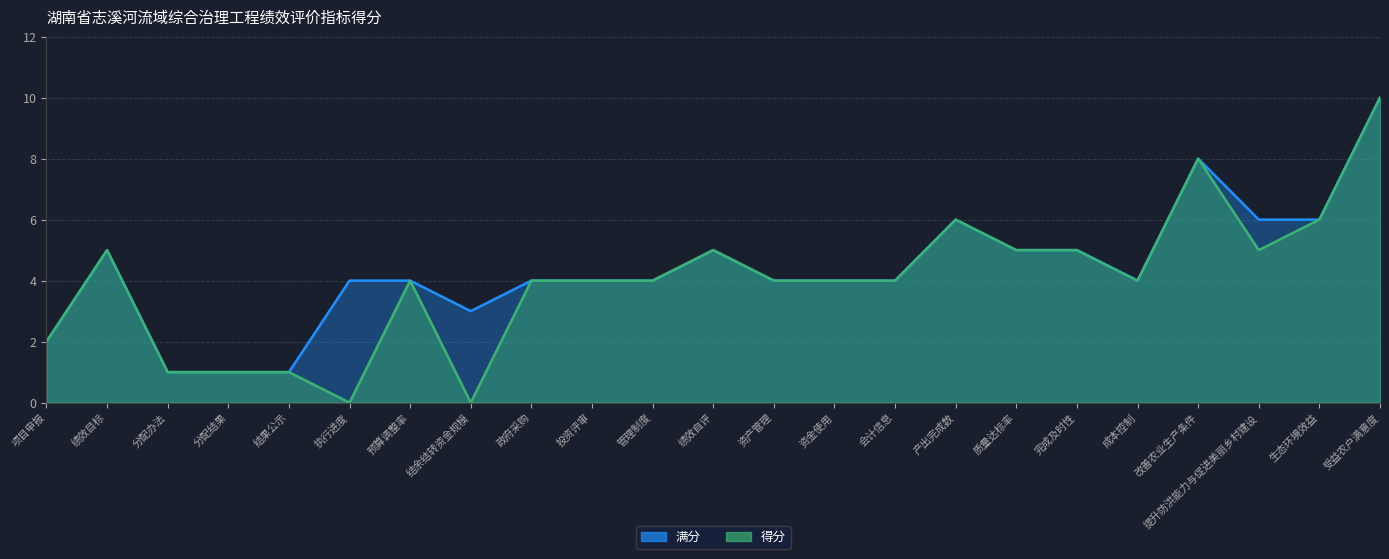

Rank the series by their maximum value, from lowest to highest.

满分, 得分